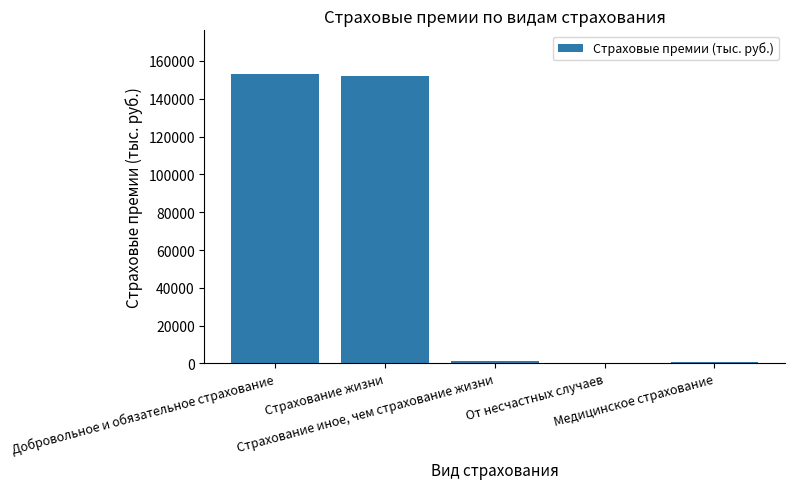

At which label does the data first exceed 1100?

Добровольное и обязательное страхование